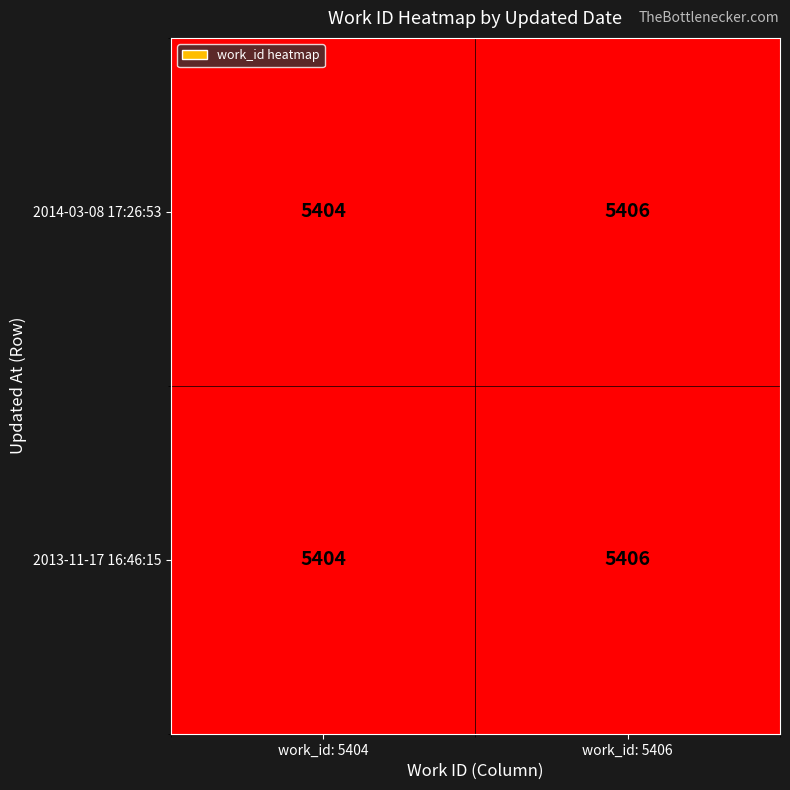

What is the sum of all 2013-11-17 16:46:15 values?

10810